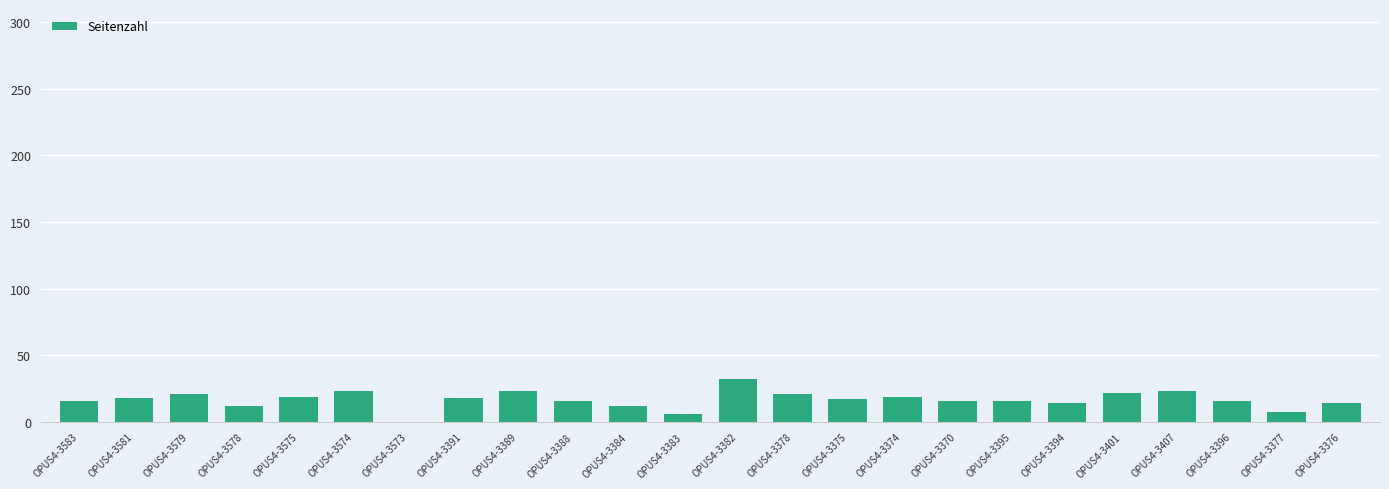

What is the greatest value displayed?

32